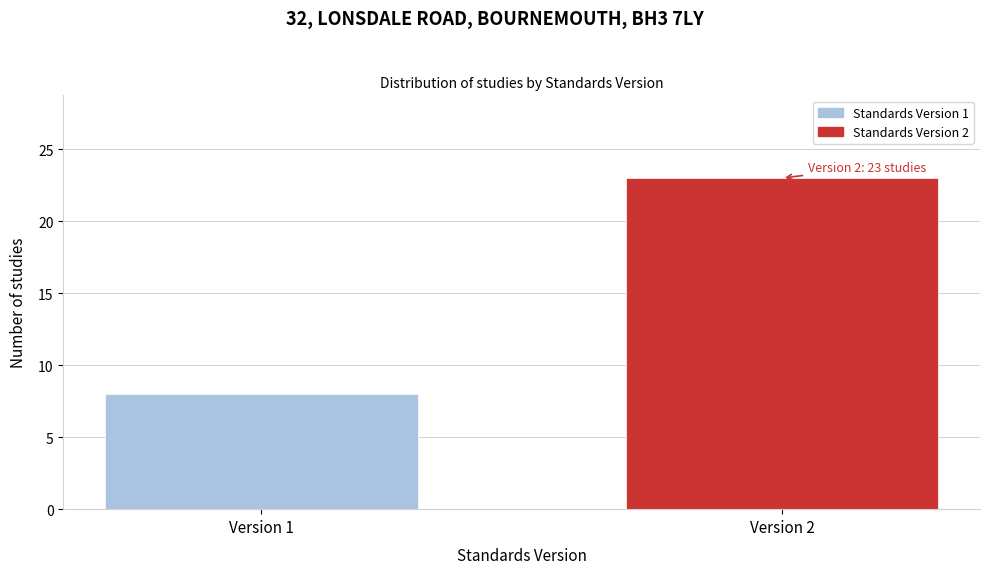

Reading left to right, transcribe all the data shown in this chart.

8	23